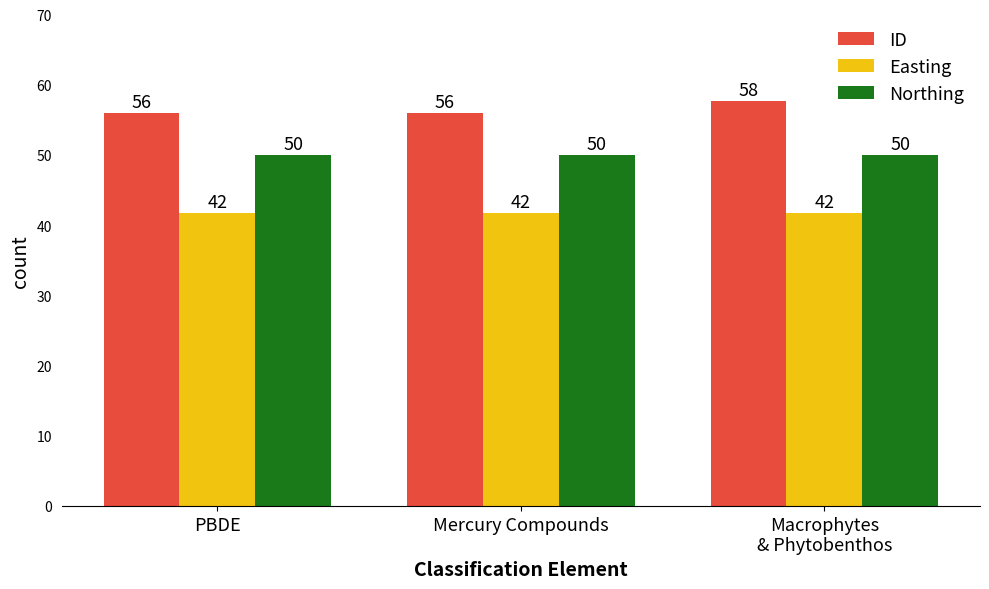

List the series in order of their overall mean, lowest first.

Easting, Northing, ID